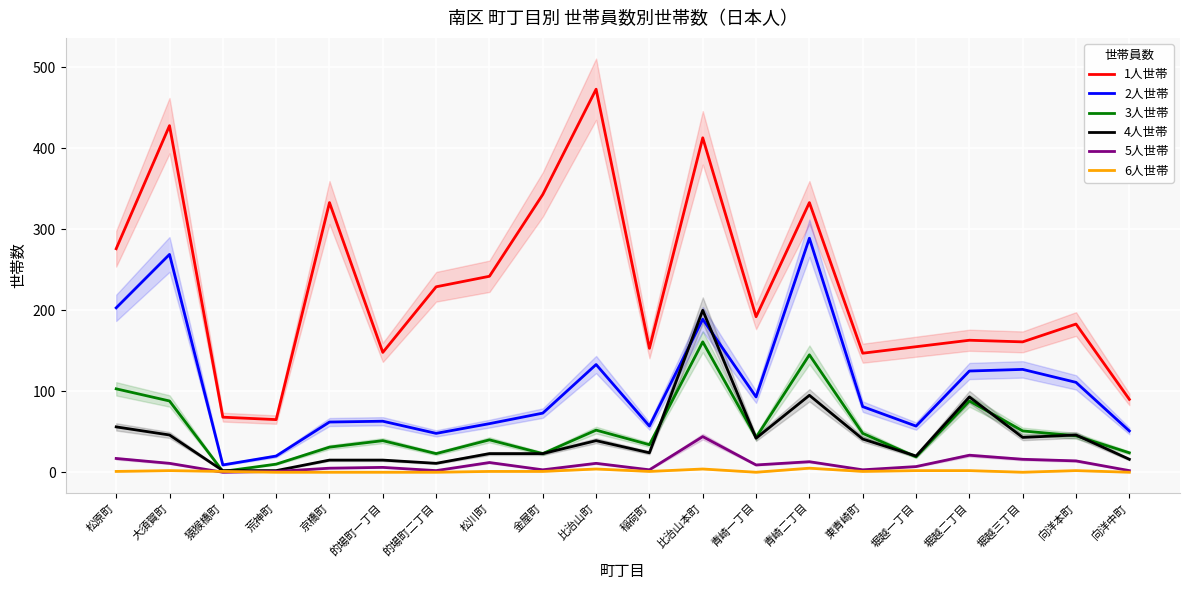

Does the chart display data point markers on the line(s)?

No